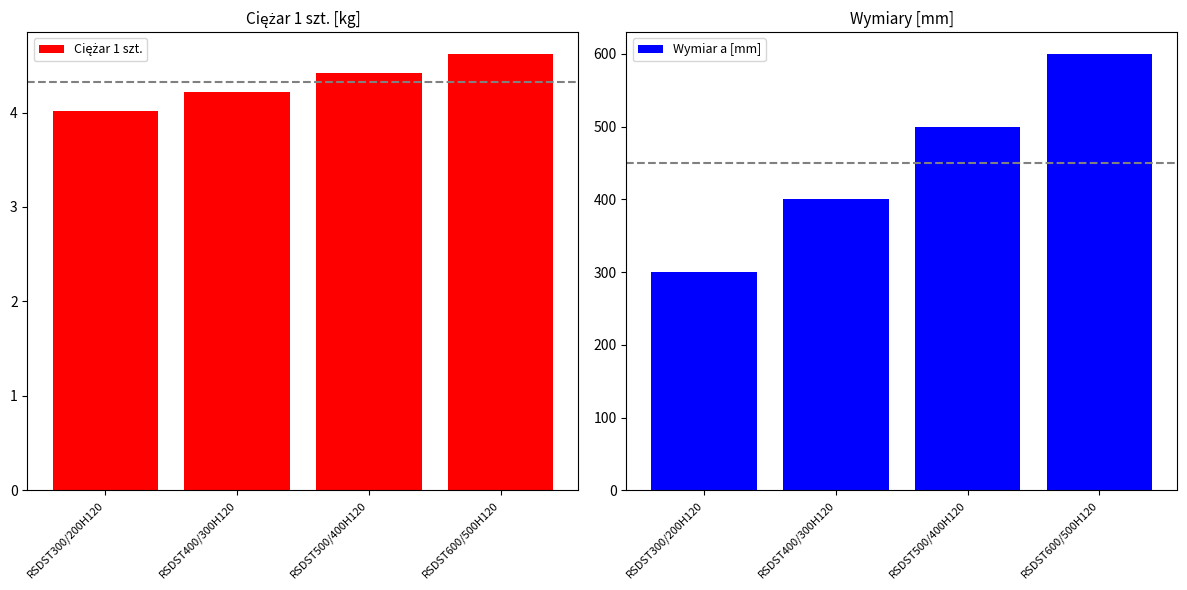

What is the value of the Wymiar a [mm] bar at the 2nd from the left?

400